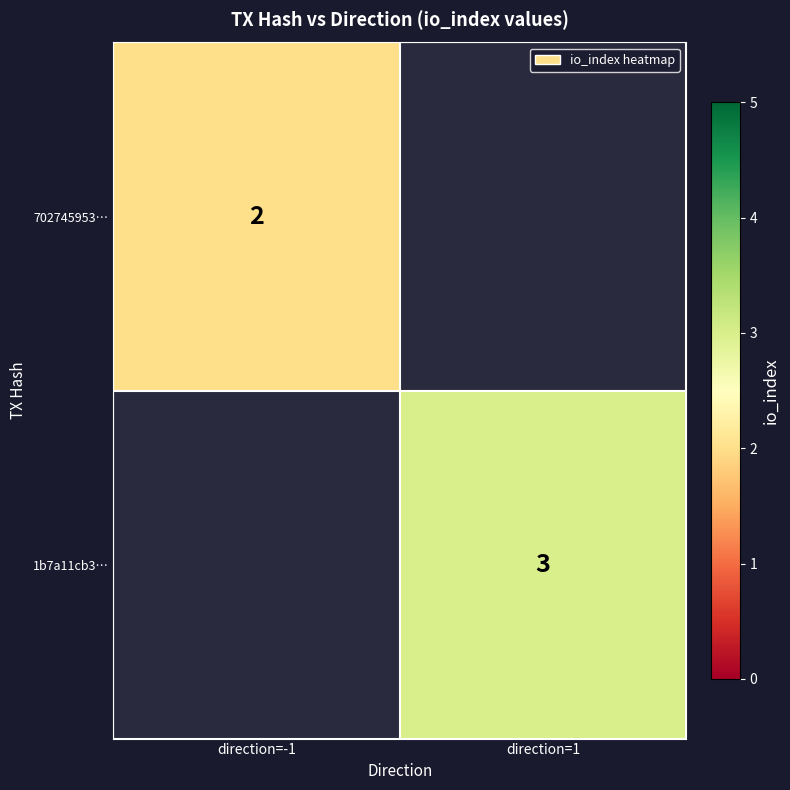

Which category has the lowest value across all series?

direction=-1